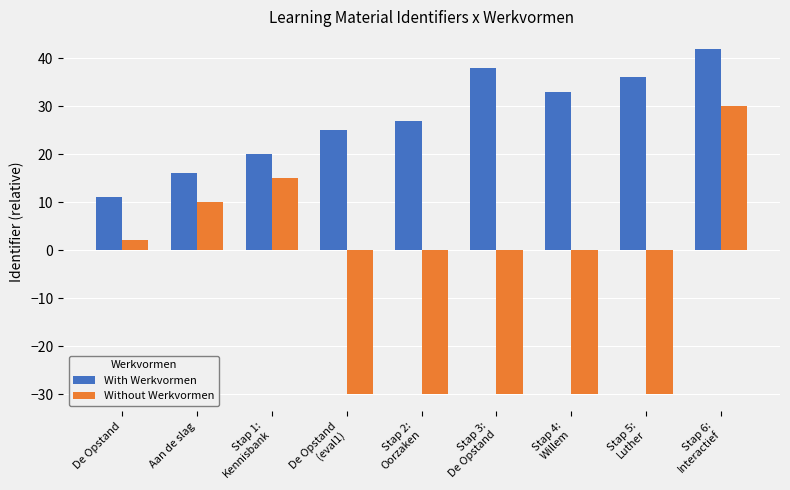

What is the sum of all Without Werkvormen values?

-93